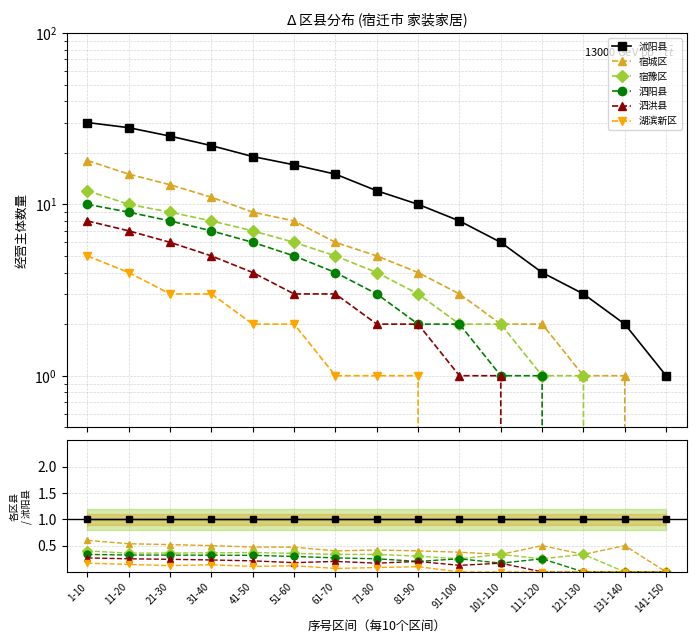

Rank the series at 131-140 from lowest to highest value.

宿豫区, 泗阳县, 泗洪县, 湖滨新区, 宿城区, 沭阳县